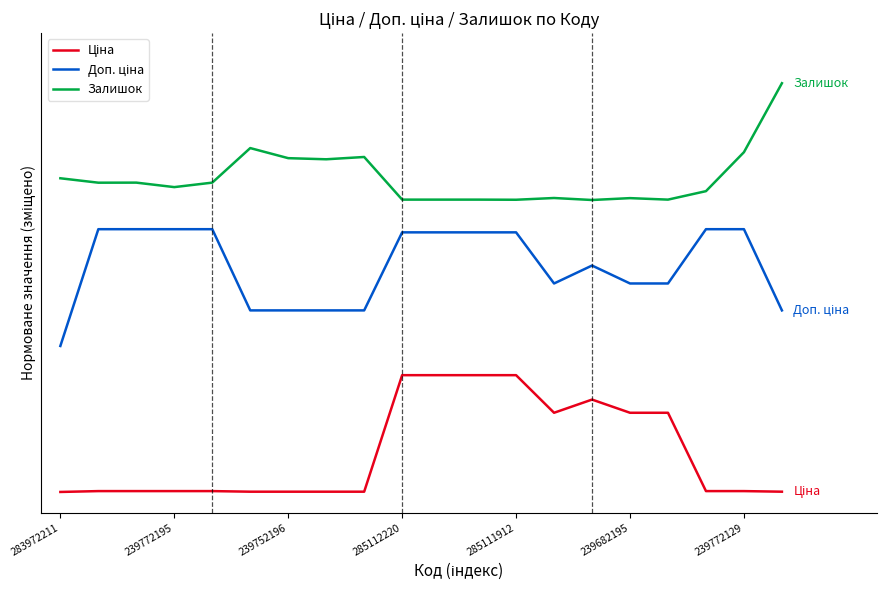

Is this an area chart (filled region under the line)?

No